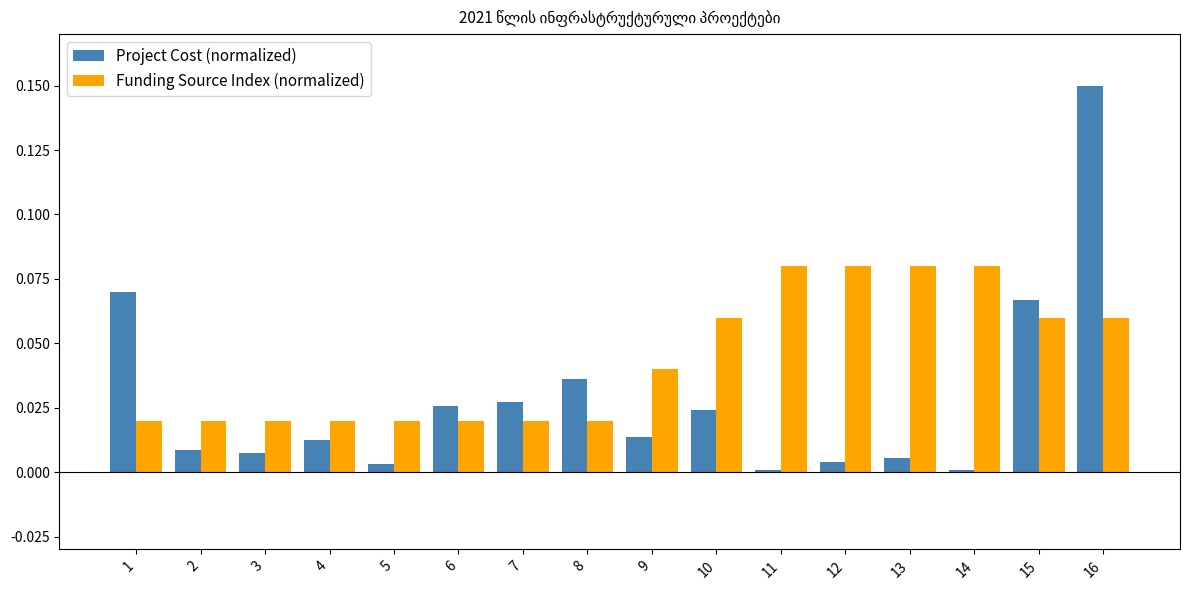

Count the number of categories in the chart.

16